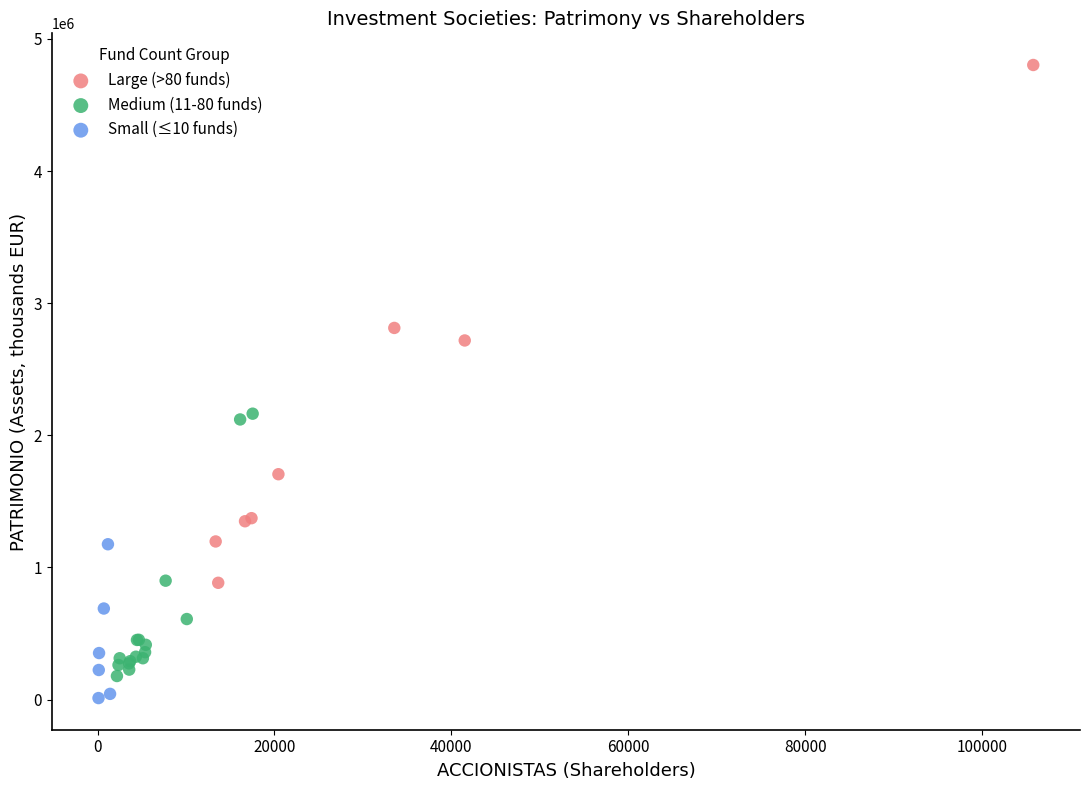

Which series contains the highest Y value?

Large (>80 funds)